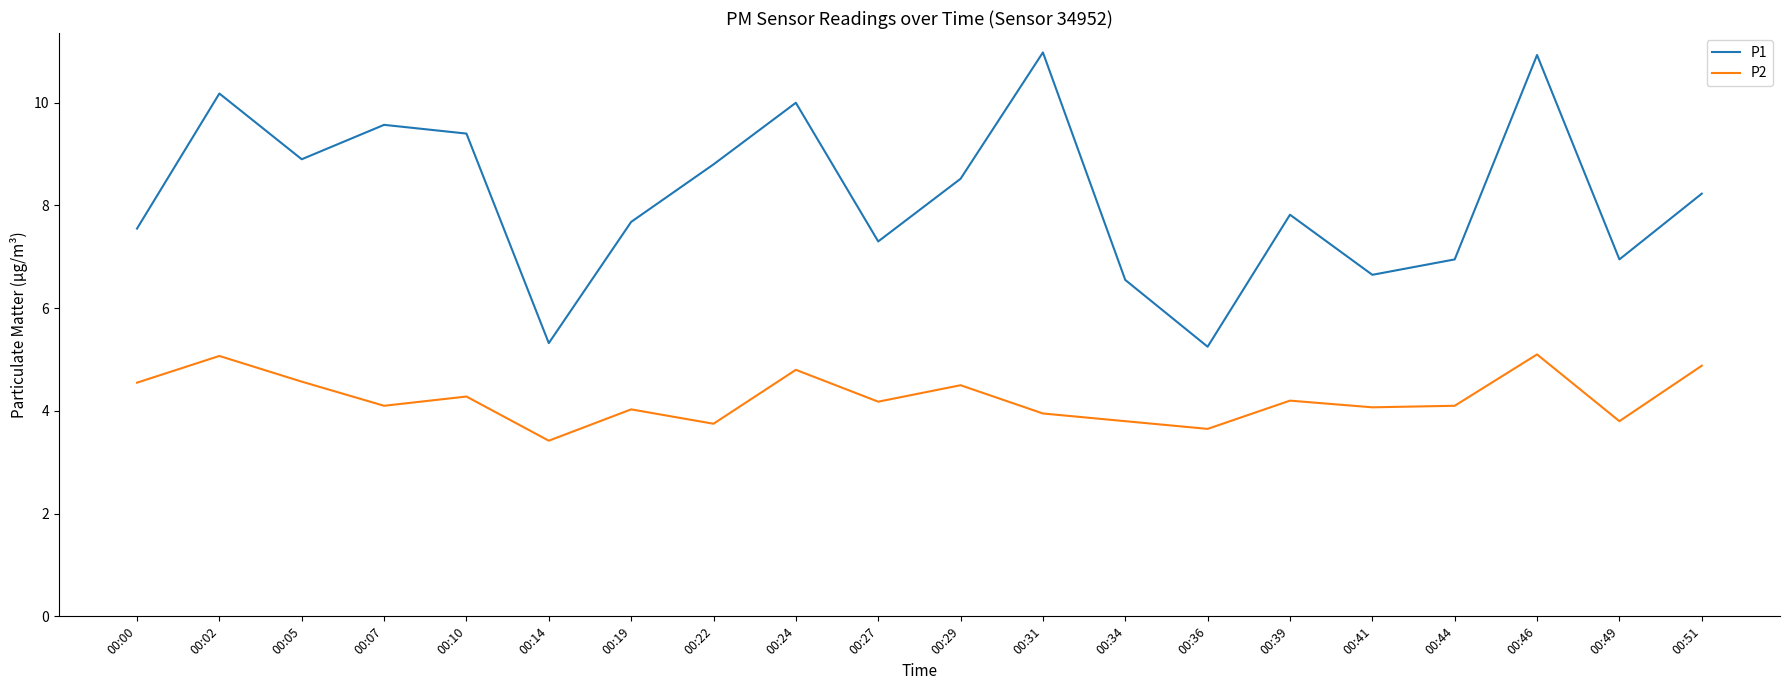

True or false: P1 and P2 intersect in this chart.

False